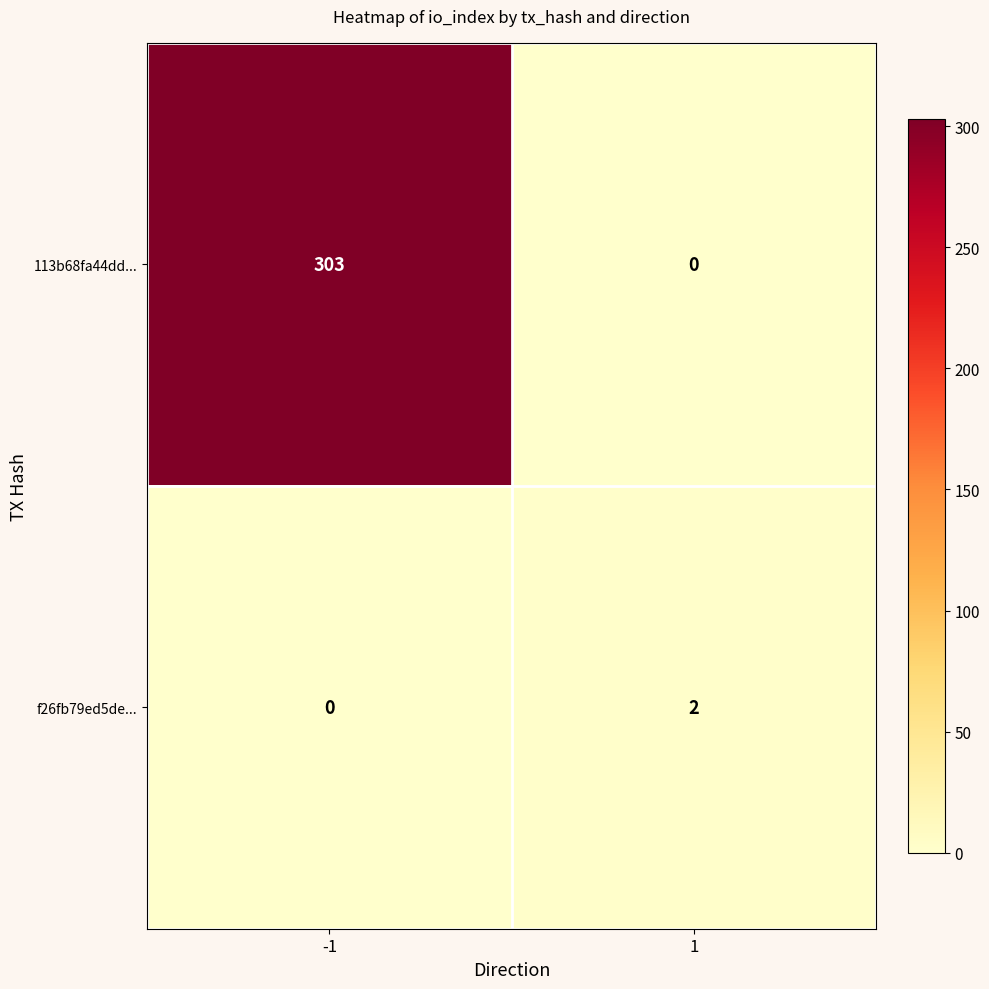

Which series has the largest total across all categories?

113b68fa44dd...